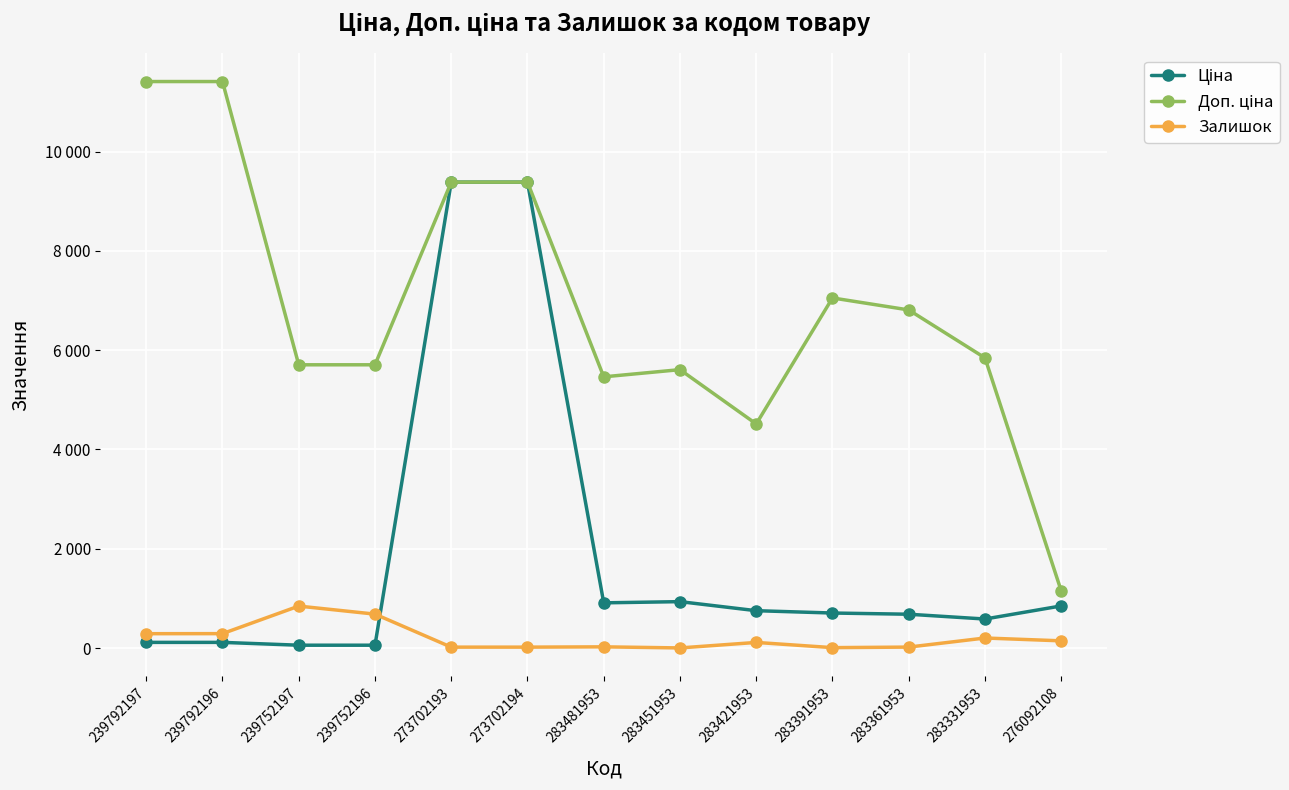

Where is the first local minimum for Доп. ціна?

283481953